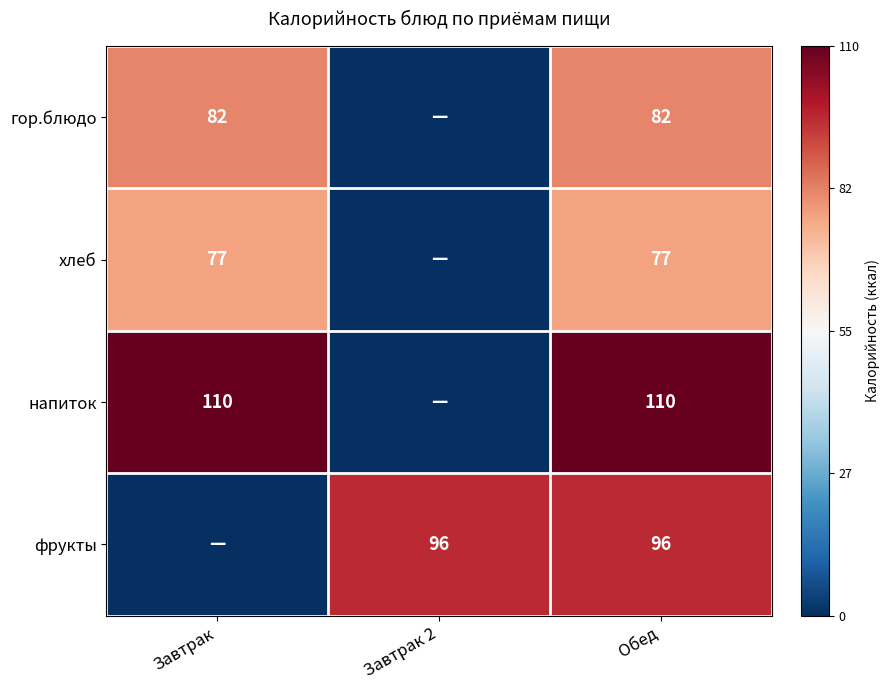

At Обед, list the series in order from smallest to largest.

хлеб, гор.блюдо, фрукты, напиток